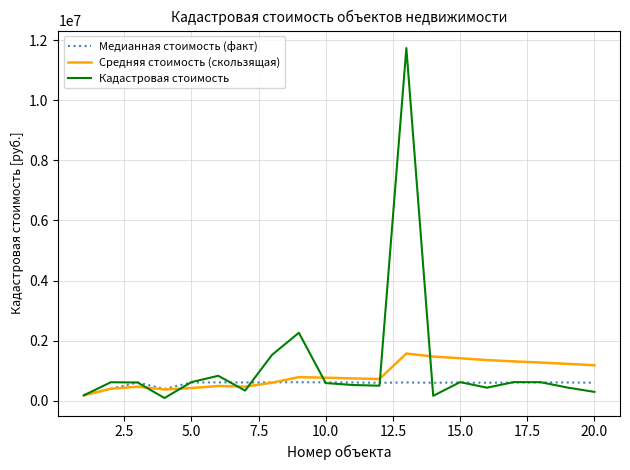

Count the number of data series in this chart.

3